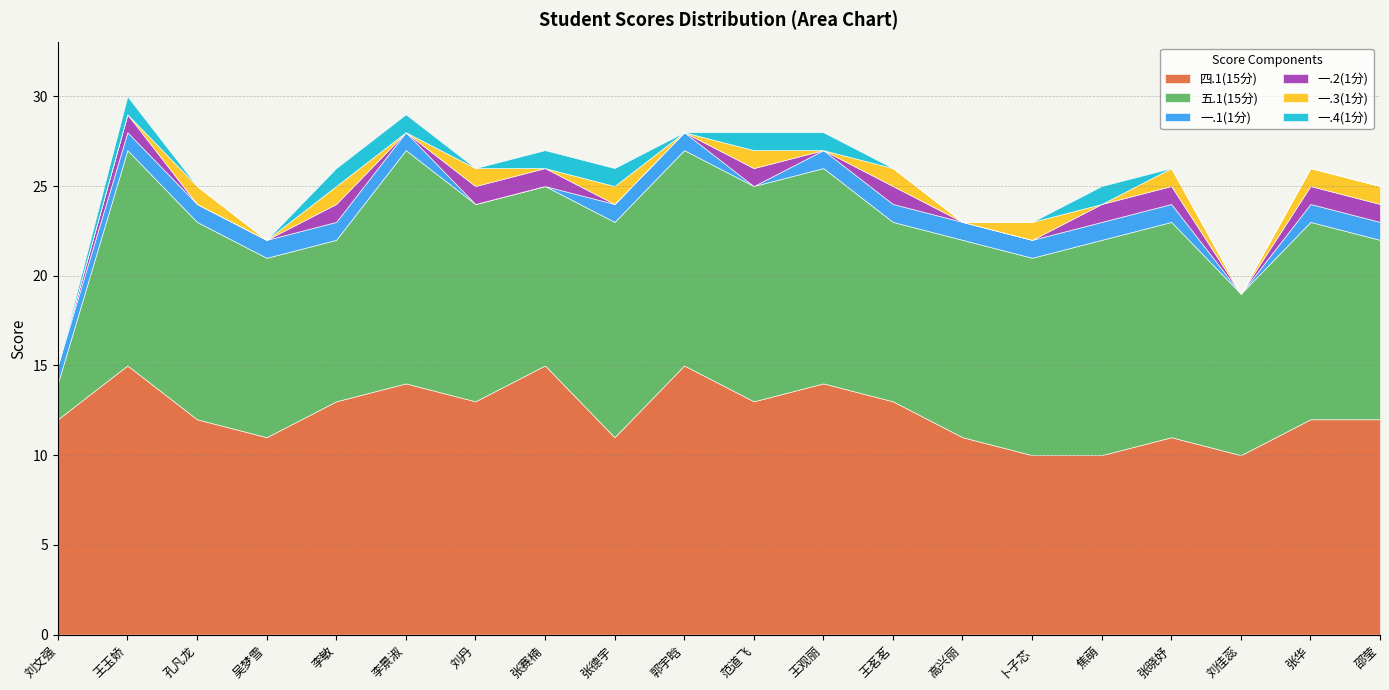

Count the number of categories in the chart.

20